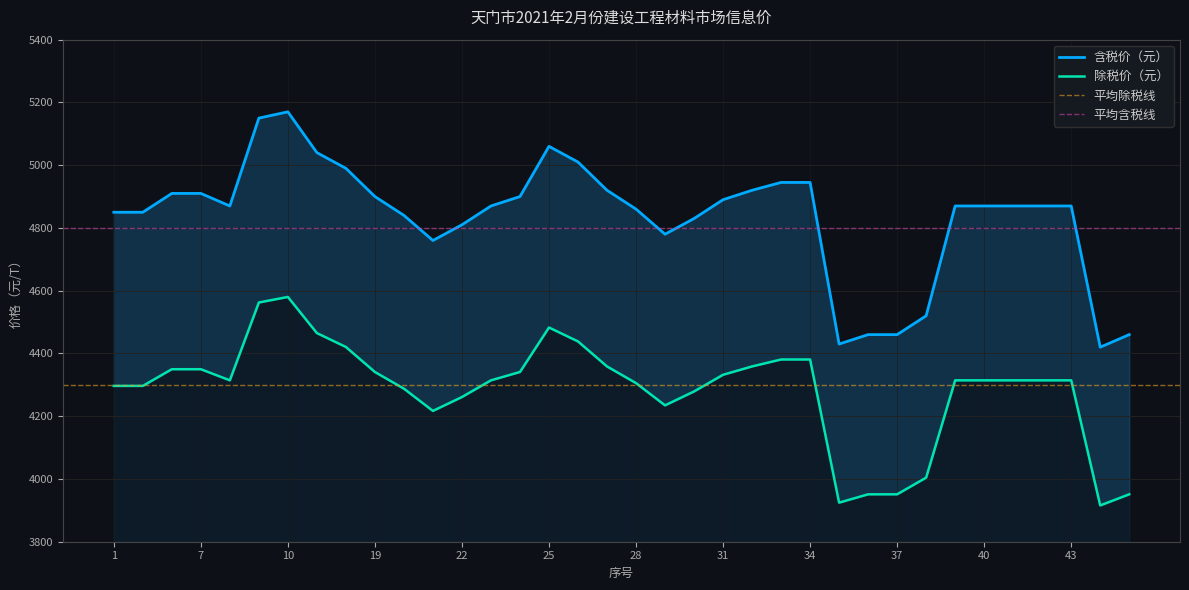

How many interior local peaks does the 除税价（元） series have?

2